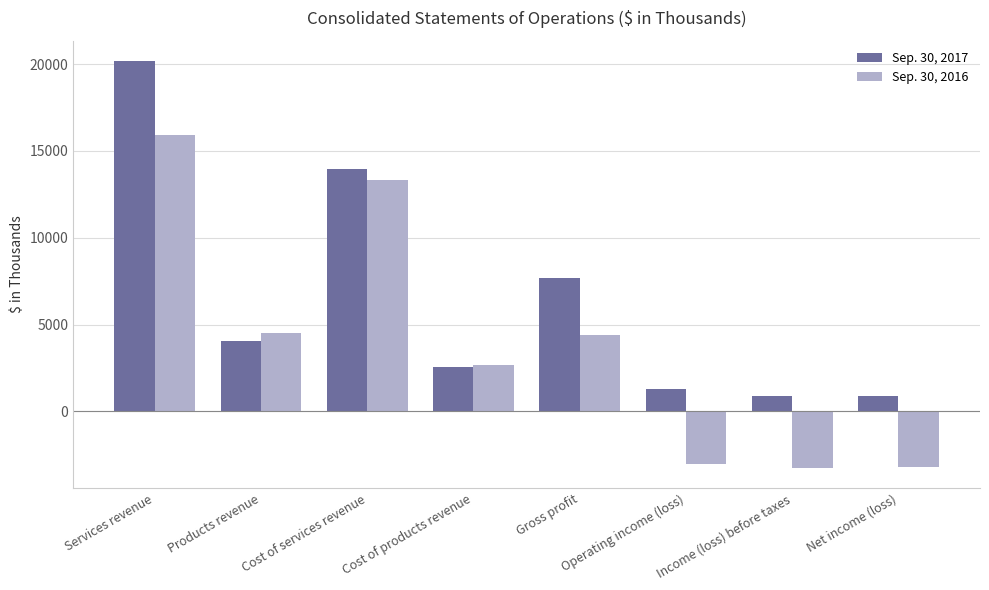

List the series in order of their peak value, lowest first.

Sep. 30, 2016, Sep. 30, 2017